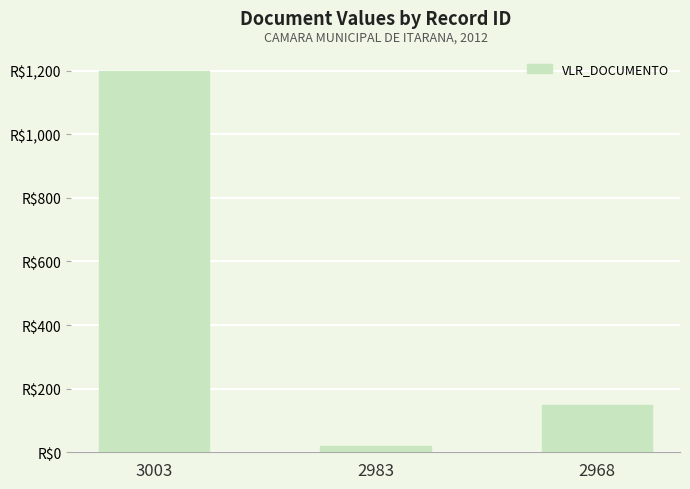

At which category does the chart reach its minimum across all series?

2983